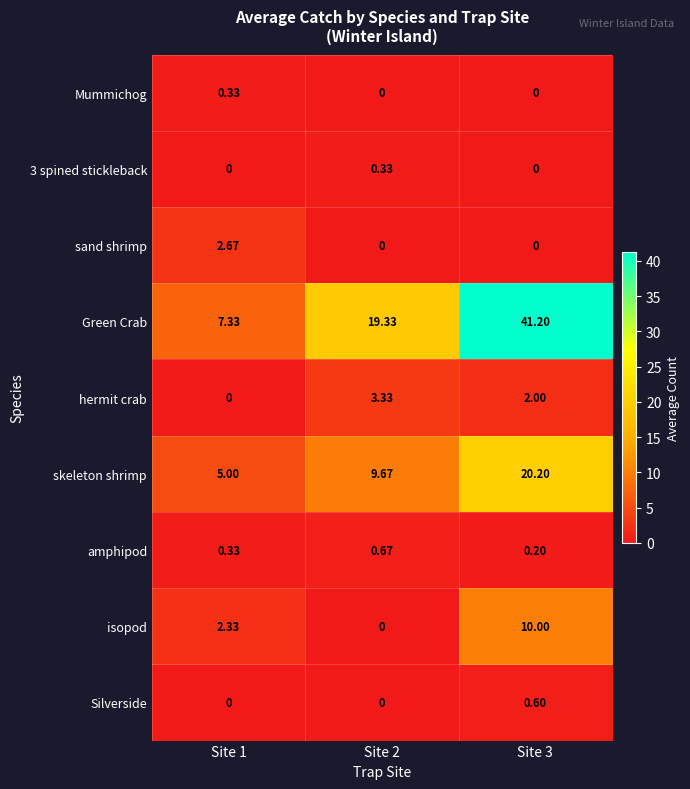

Between Site 1 and Site 2, which series saw the biggest shift?

Green Crab